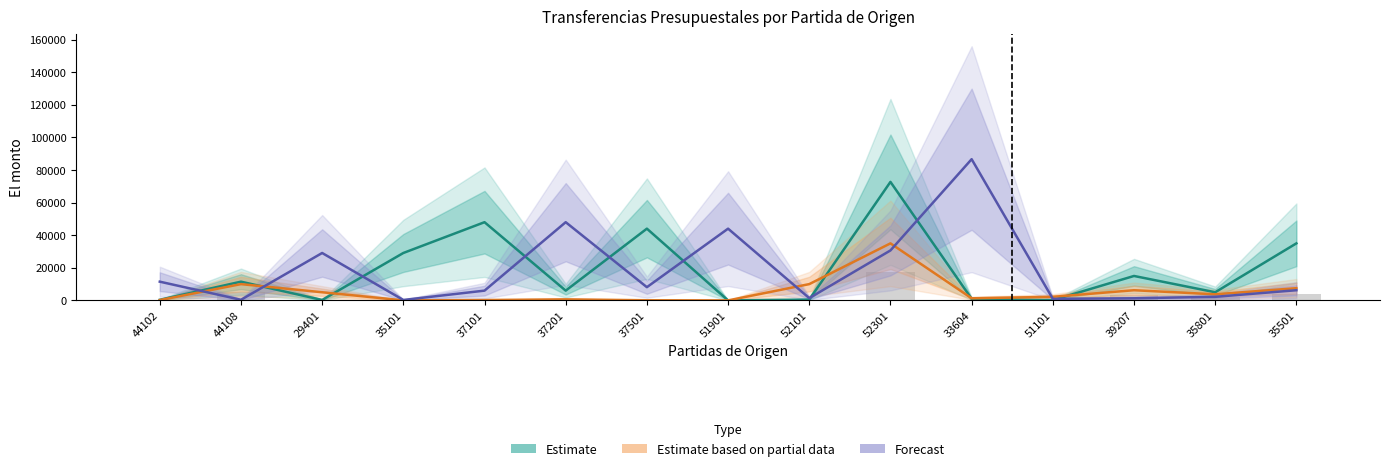

What is the maximum value shown in the chart?

86659.9